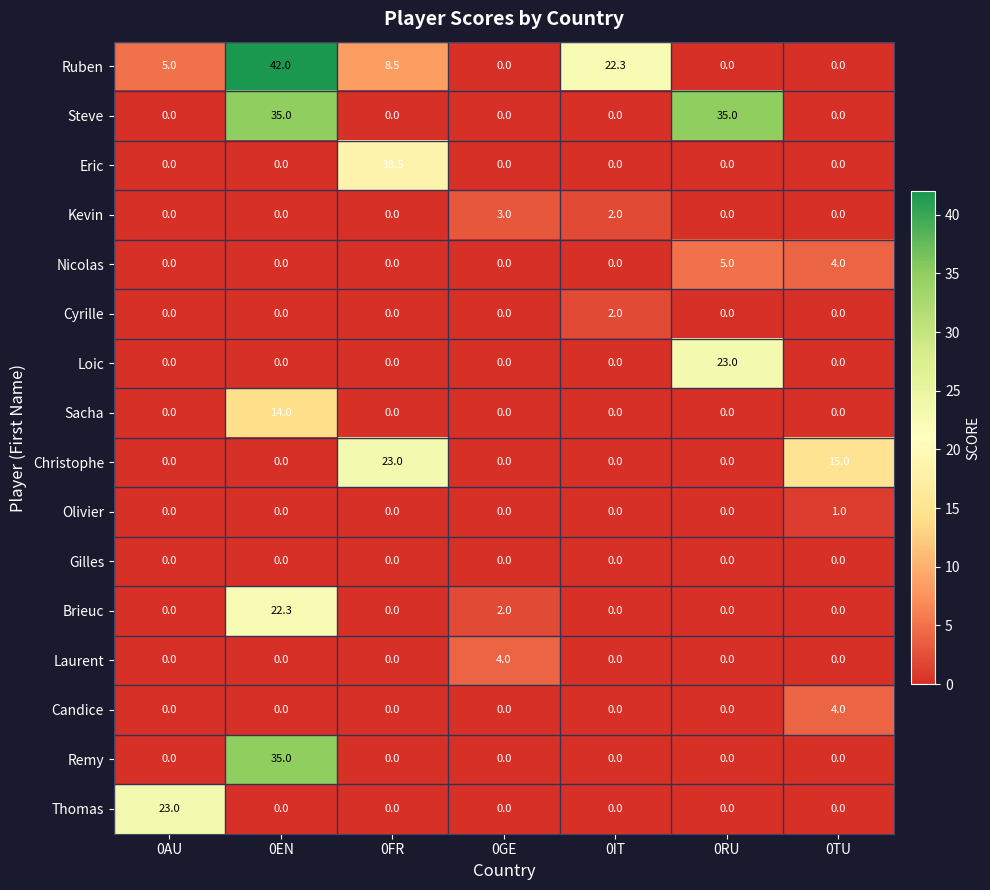

The Gilles series shows 0.0 at 0GE. True or false?

True